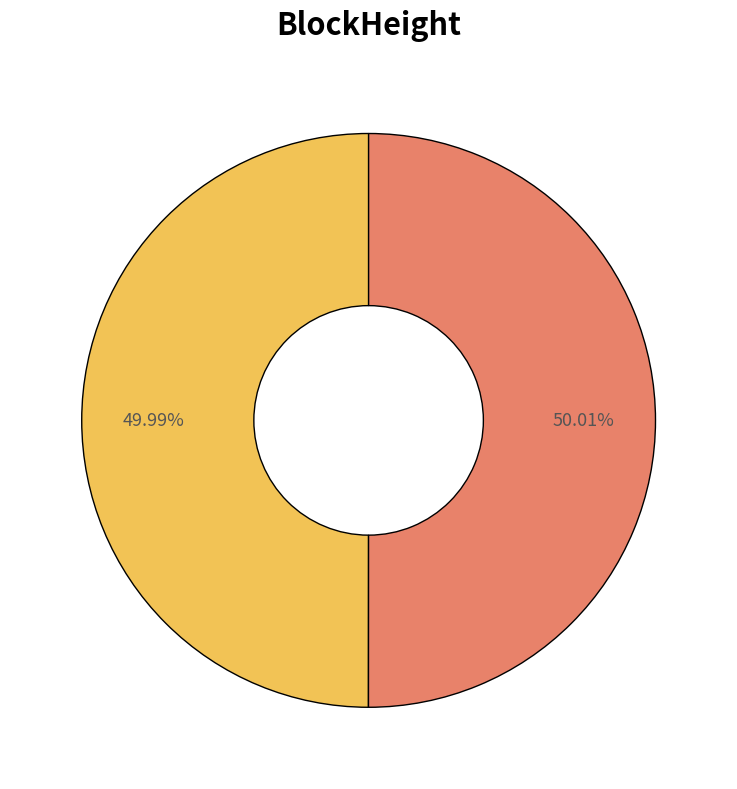

Count the number of slices in the pie.

2